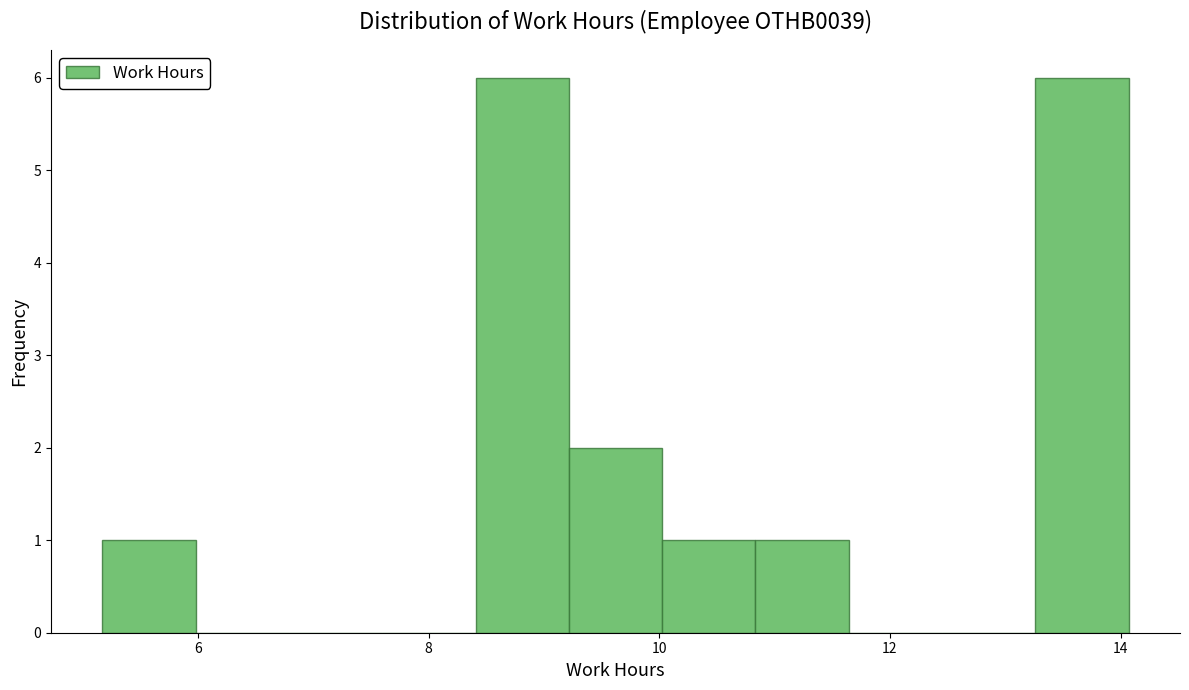

Reading left to right, list every bar in this chart as the range it spans on the x-axis followed by its height. Neither the bar edges nor the heights are printed on the chart, so give them approximately, as read against the axes.

5.2 to 6.0: 1
6.0 to 6.8: 0
6.8 to 7.6: 0
7.6 to 8.4: 0
8.4 to 9.2: 6
9.2 to 10.0: 2
10.0 to 10.8: 1
10.8 to 11.6: 1
11.6 to 12.4: 0
12.4 to 13.2: 0
13.2 to 14.0: 6